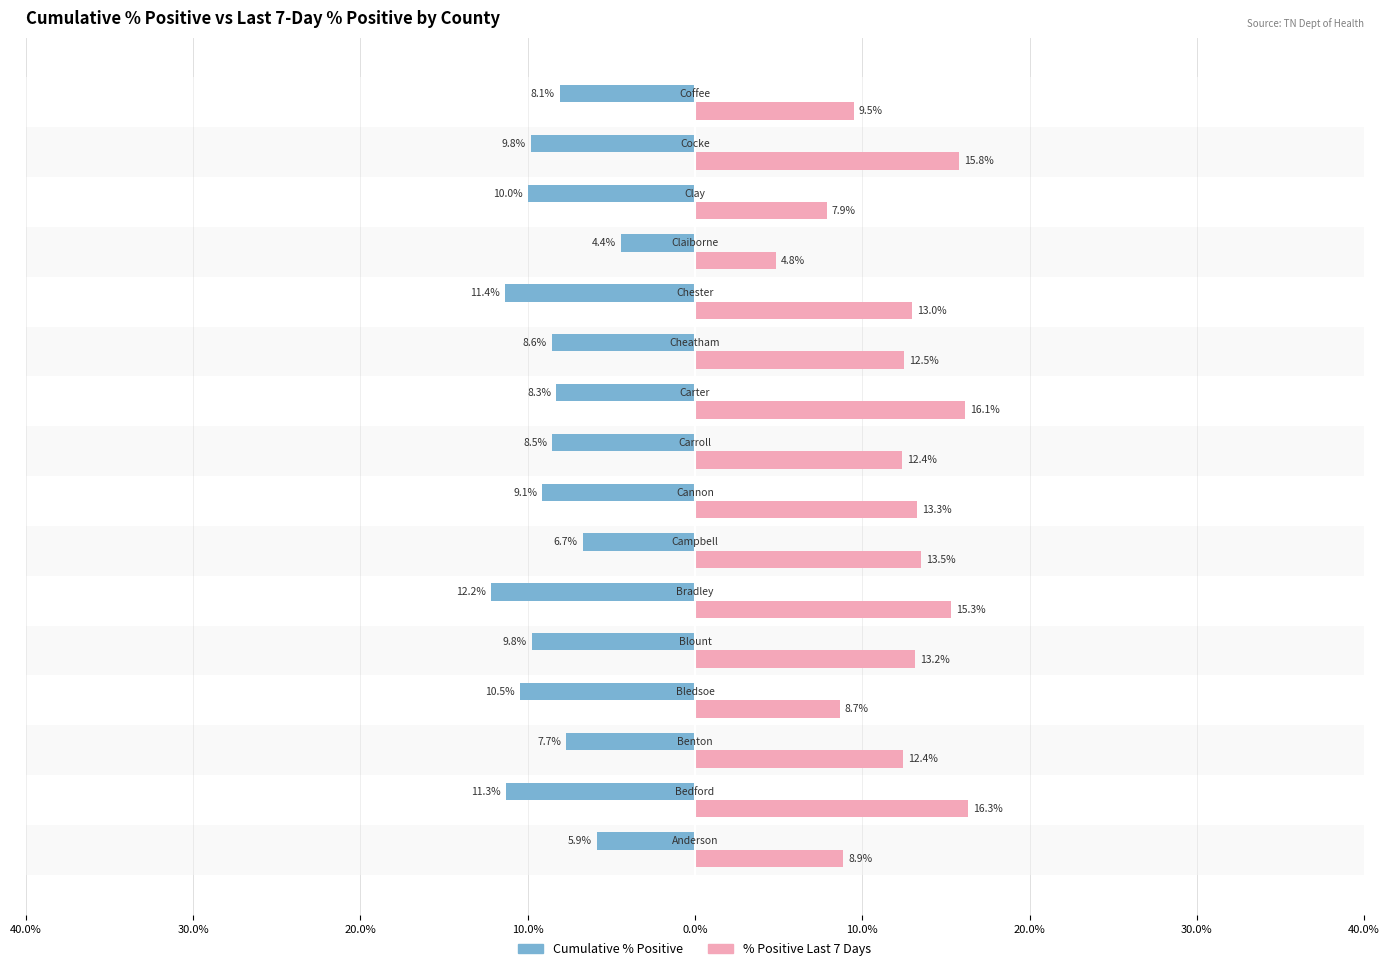

What are all the series names shown in the legend?

Cumulative % Positive, % Positive Last 7 Days